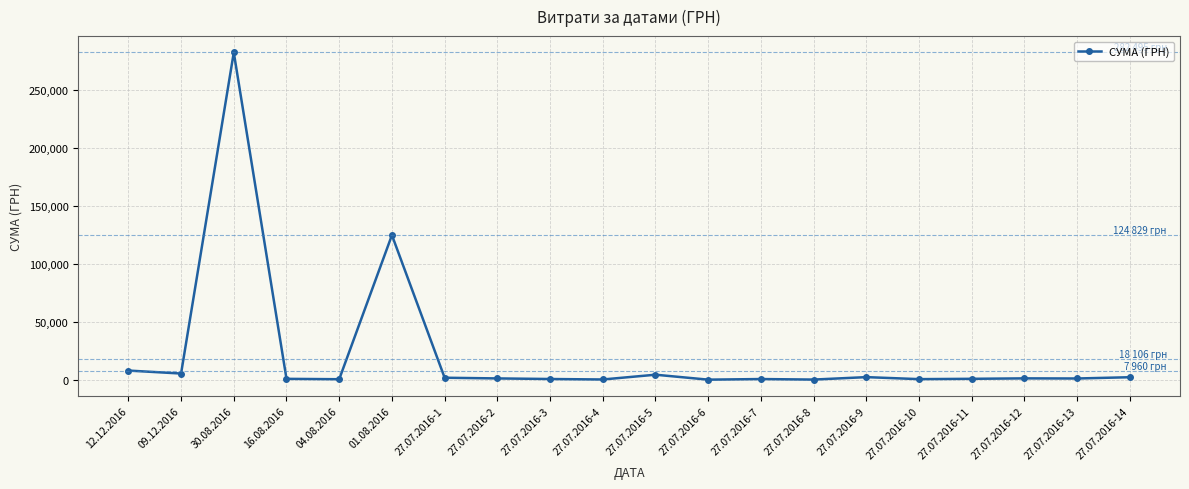

What is the maximum value shown in the chart?

282495.1